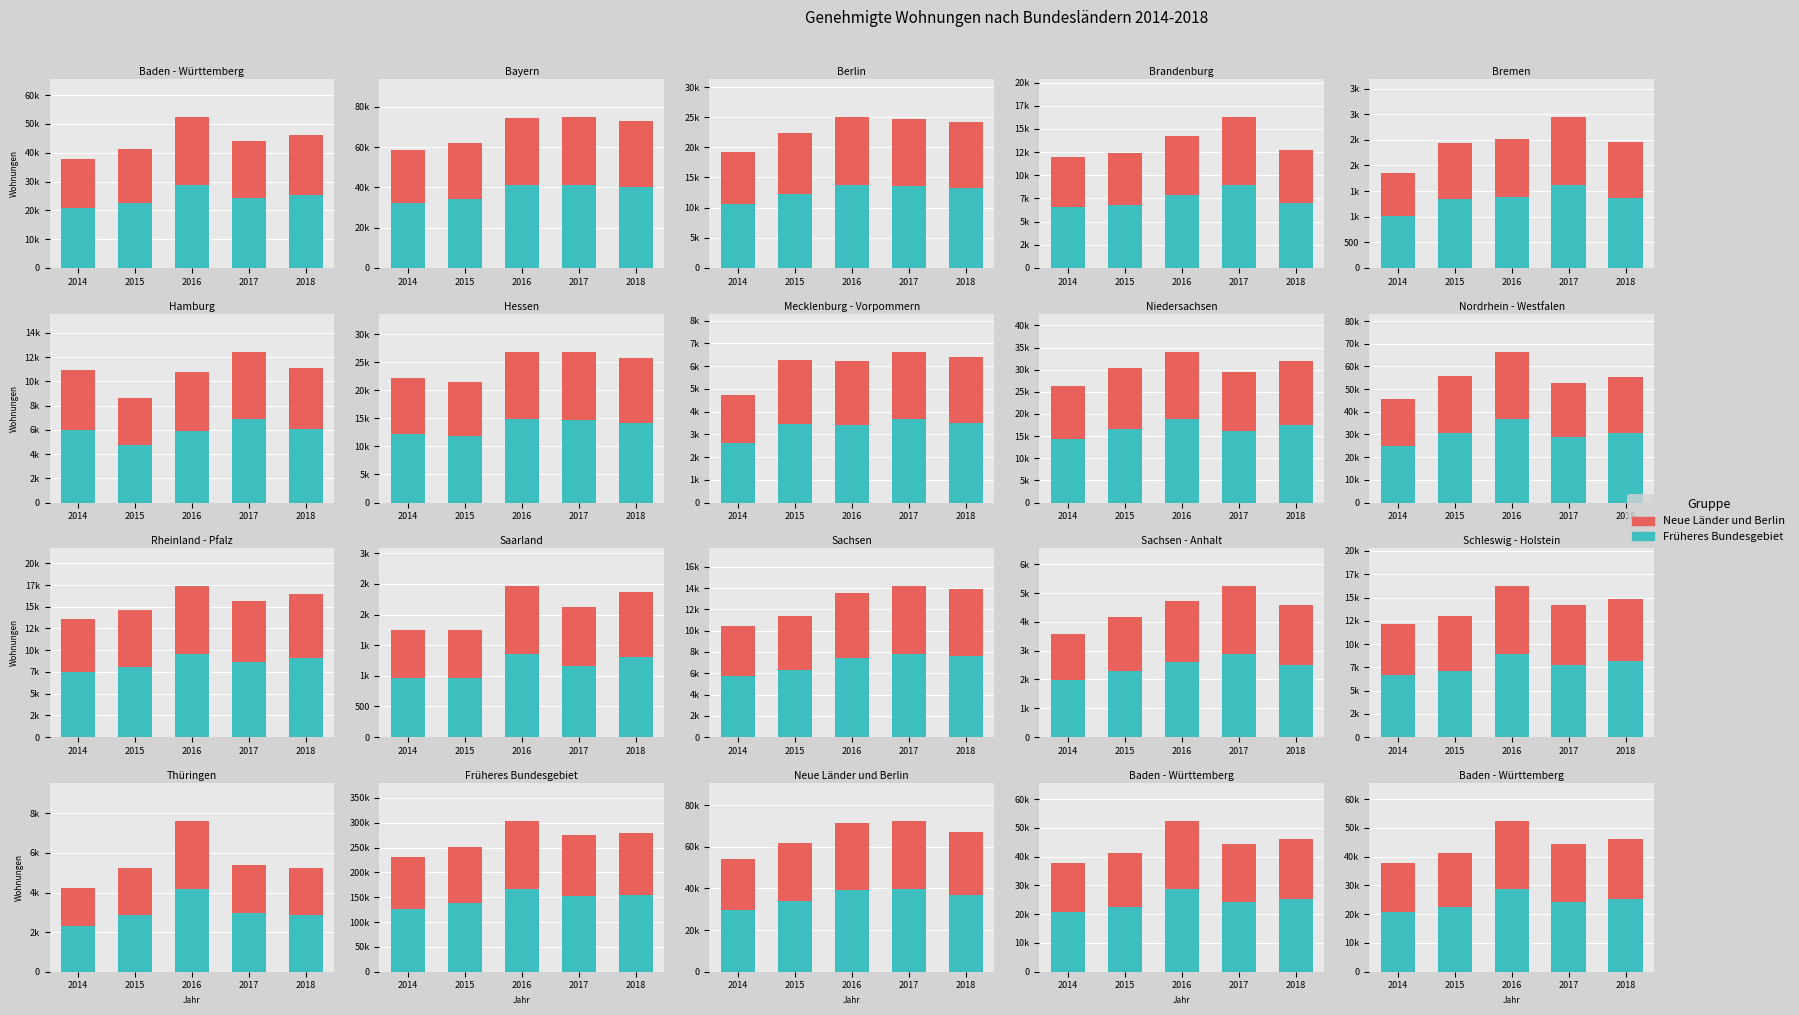

What is the sum of the Neue Länder und Berlin values at 2018 and 2017?

40665.6